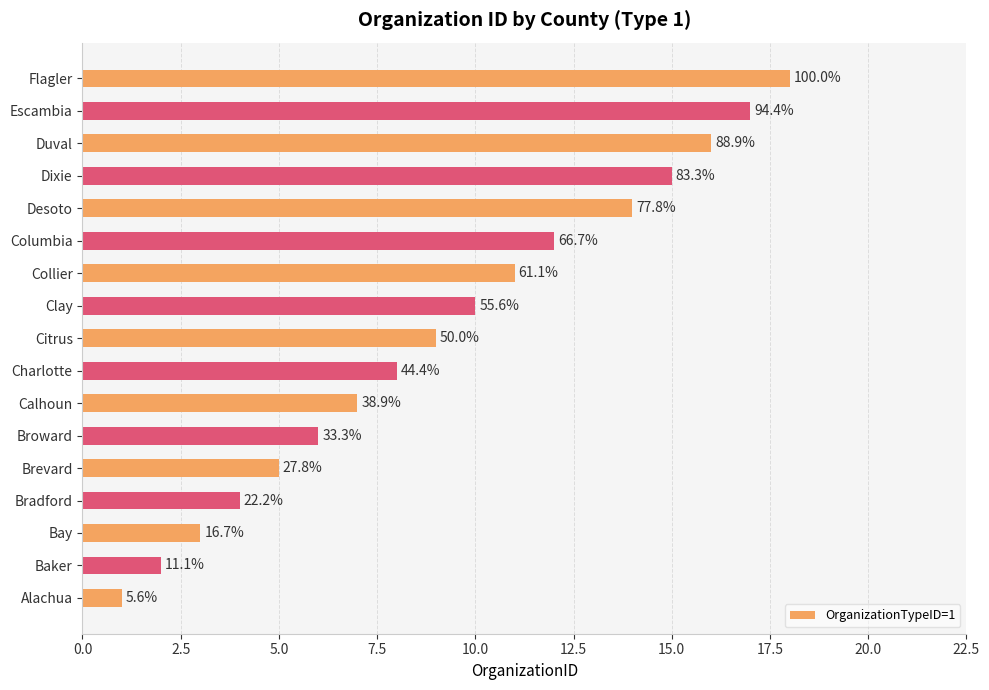

Does the chart contain any negative values?

No